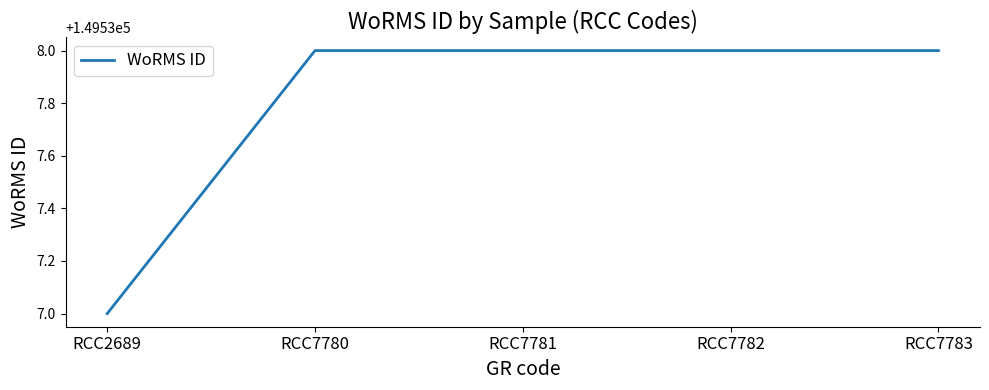

Reading left to right, transcribe all the data shown in this chart.

149537	149538	149538	149538	149538